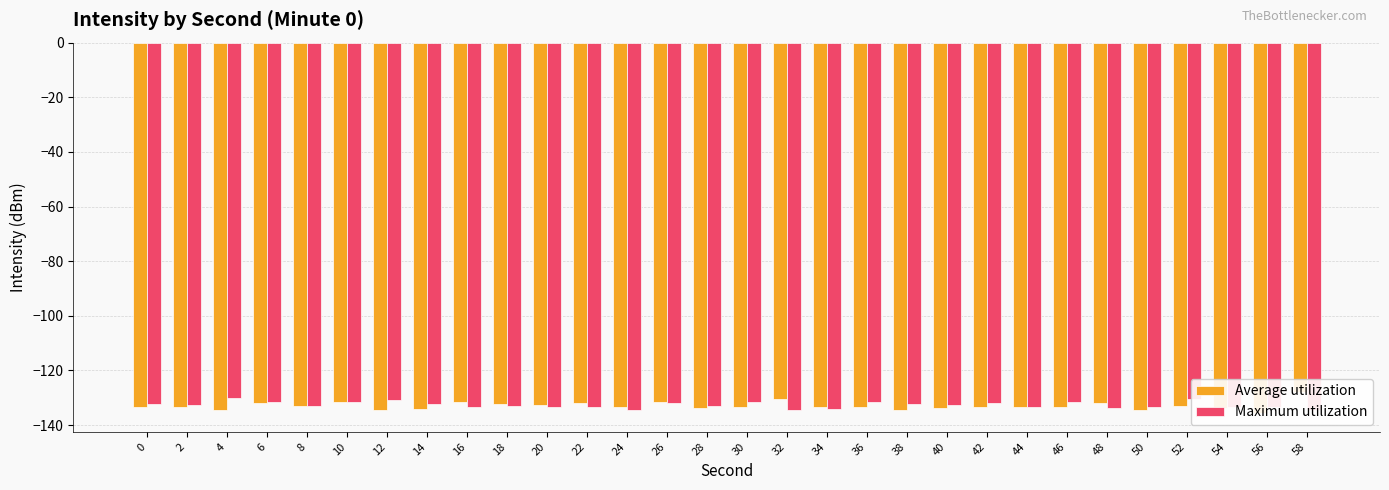

At how many categories does at least one series exceed -134?

30